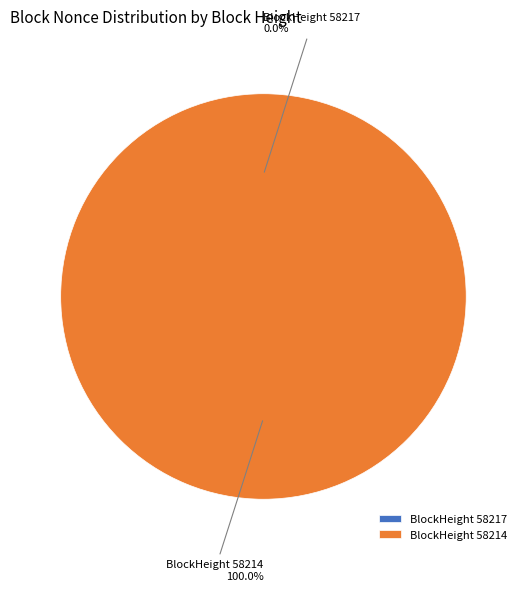

Rank the categories by value from lowest to highest.

58217, 58214